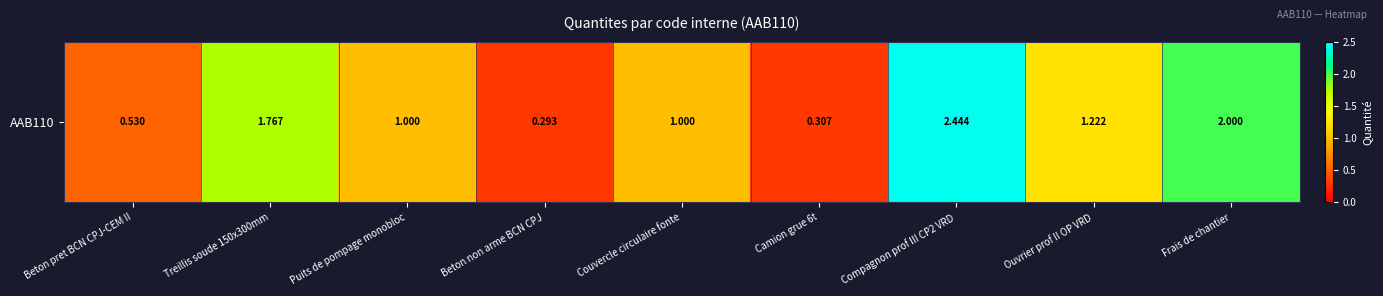

At which label is the value closest to 1?

Puits de pompage monobloc